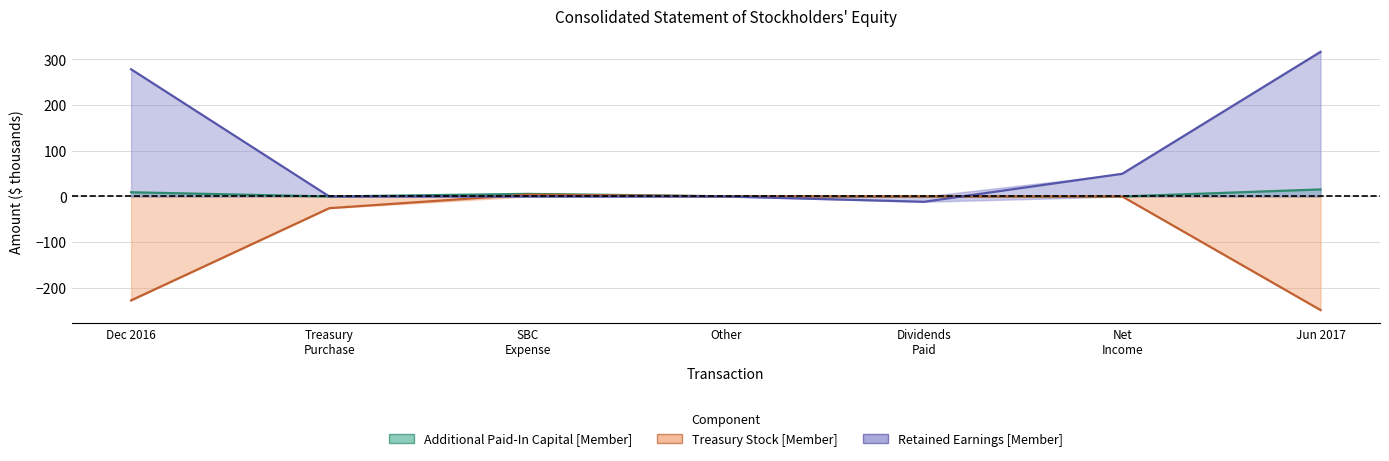

What is the lowest value of the Retained Earnings [Member] series?

-11.6